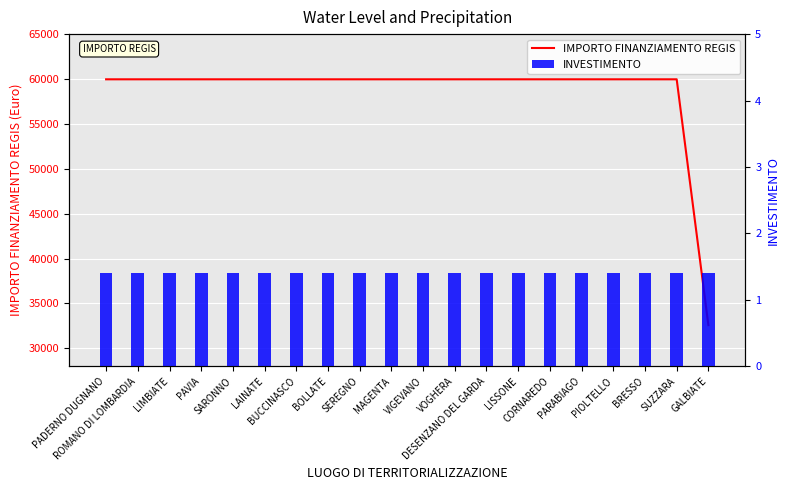

Reading left to right, transcribe all the data shown in this chart.

IMPORTO FINANZIAMENTO REGIS: 59966.0	59966.0	59966.0	59966.0	59966.0	59966.0	59966.0	59966.0	59966.0	59966.0	59966.0	59966.0	59966.0	59966.0	59966.0	59966.0	59966.0	59966.0	59966.0	32589.0
INVESTIMENTO: 1.4	1.4	1.4	1.4	1.4	1.4	1.4	1.4	1.4	1.4	1.4	1.4	1.4	1.4	1.4	1.4	1.4	1.4	1.4	1.4